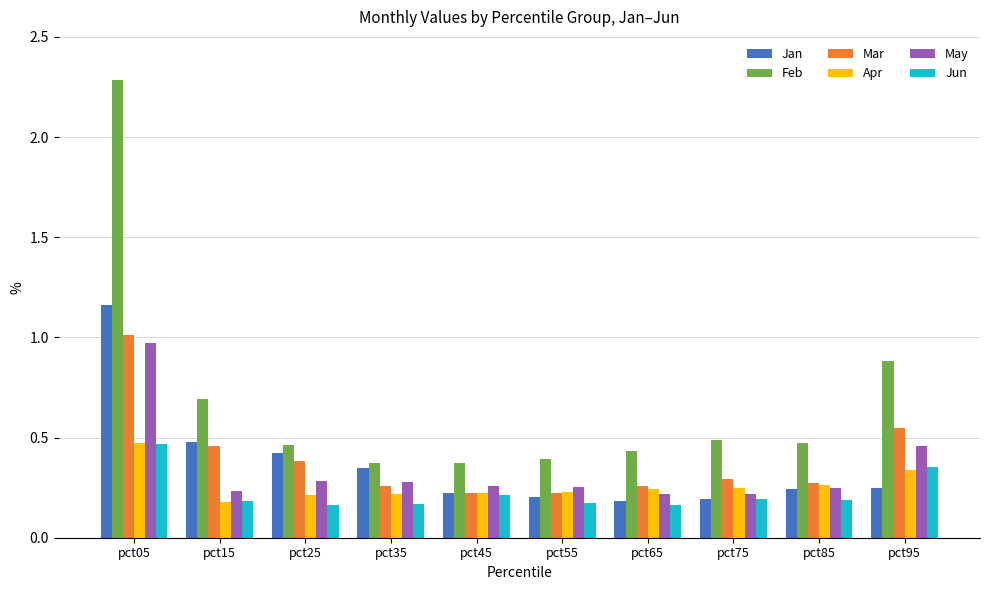

What are all the series names shown in the legend?

Jan, Feb, Mar, Apr, May, Jun